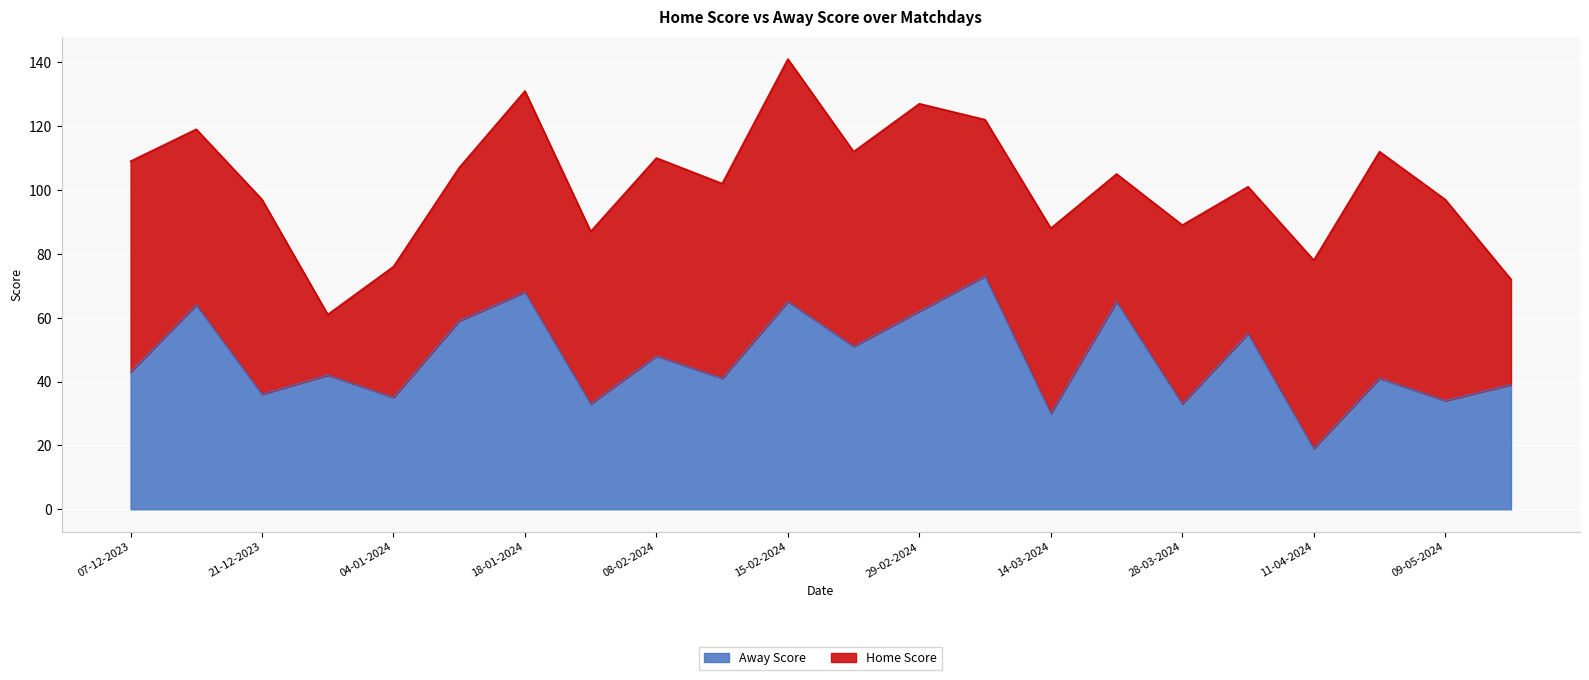

List the labels in order of value, smallest first.

11-04-2024, 14-03-2024, 24-01-2024, 28-03-2024, 09-05-2024, 04-01-2024, 21-12-2023, 16-05-2024, 12-02-2024, 18-04-2024, 28-12-2023, 07-12-2023, 08-02-2024, 26-02-2024, 04-04-2024, 13-01-2024, 29-02-2024, 14-12-2023, 15-02-2024, 21-03-2024, 18-01-2024, 11-03-2024